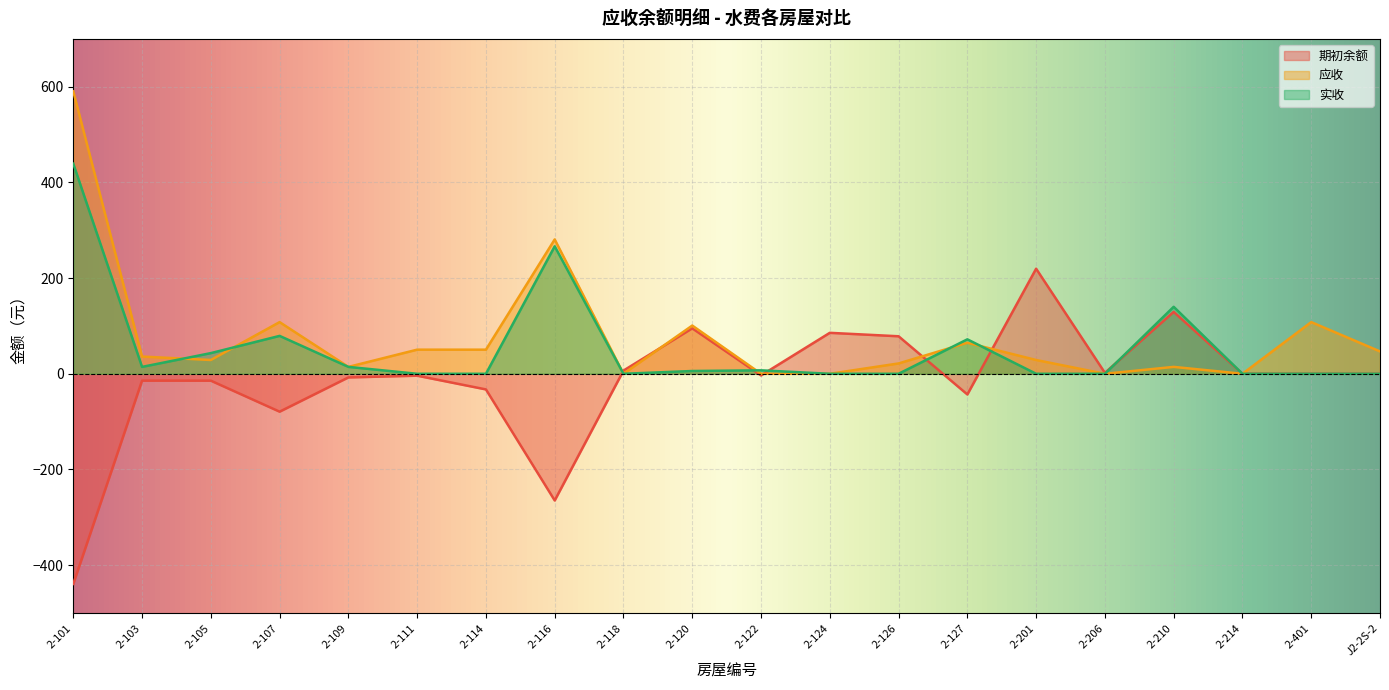

At 2-126, list the series in order from smallest to largest.

实收, 应收, 期初余额